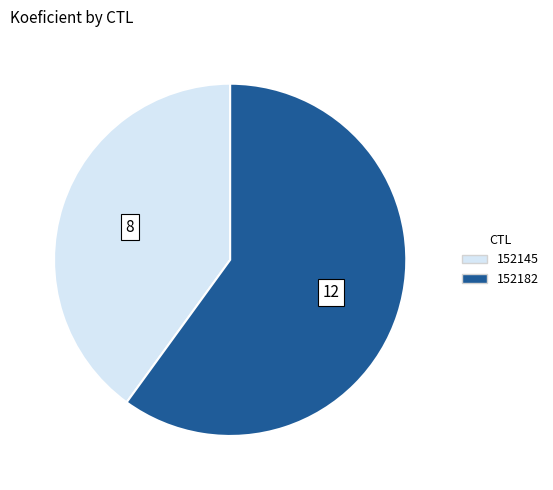

Is it true that 152145 is 45% of the pie?

False